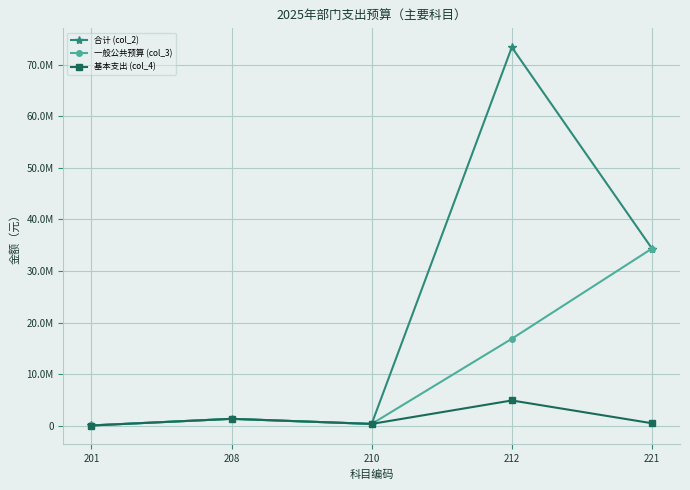

What is the average value of the 合计 (col_2) series?

21885242.3